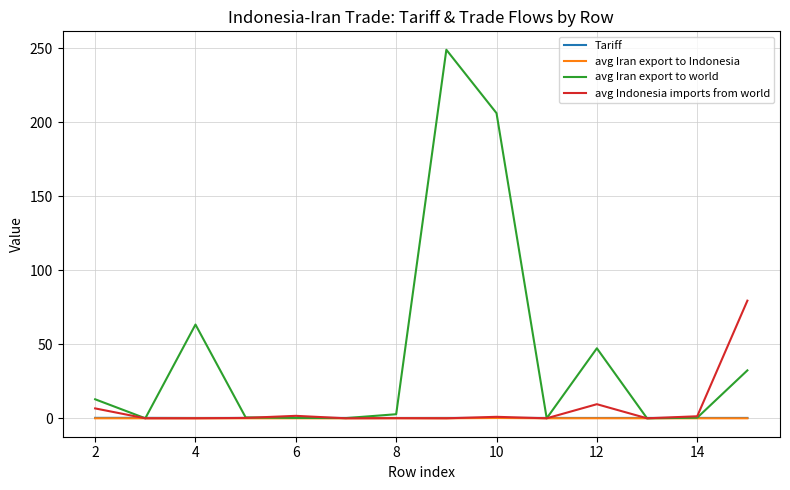

What is the maximum value for avg Iran export to world?

248.9